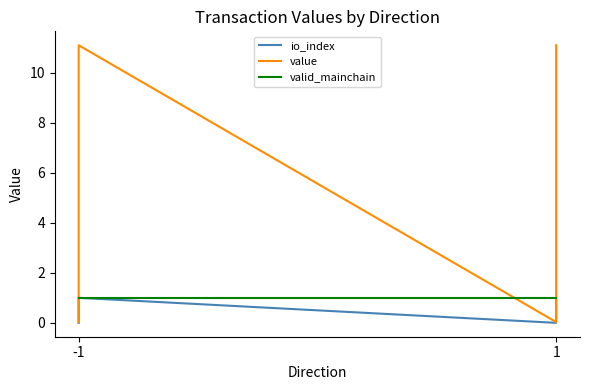

What are all the series names shown in the legend?

io_index, value, valid_mainchain